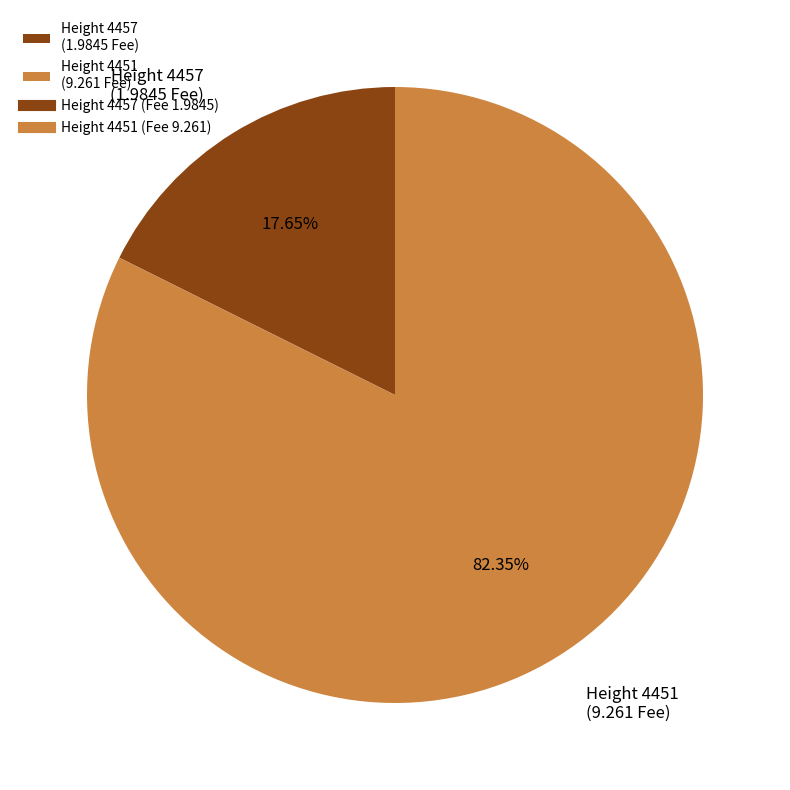

Is the sum of Height 4451 (9.261 Fee) and Height 4457 (1.9845 Fee) greater than half?

Yes